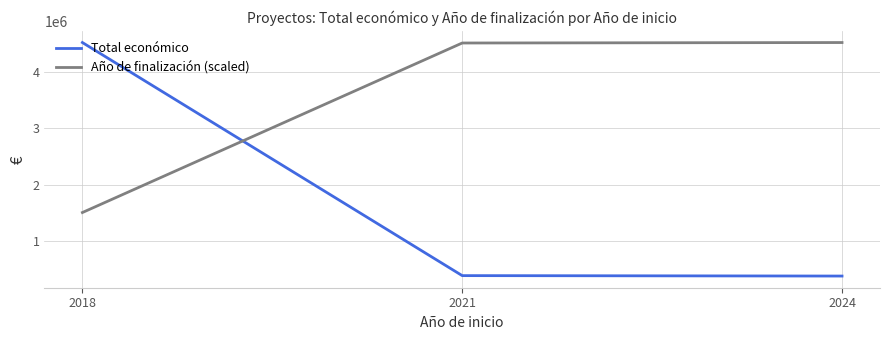

Is the value of Año de finalización (scaled) at 2018 greater than the value of Total económico at 2021?

Yes